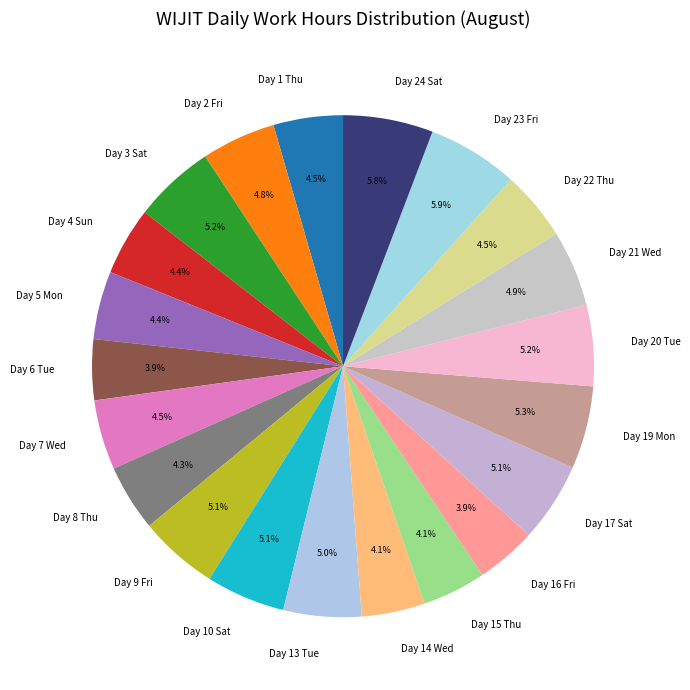

To the nearest percent, what is the difference between the largest and smallest slice percentages?

2%